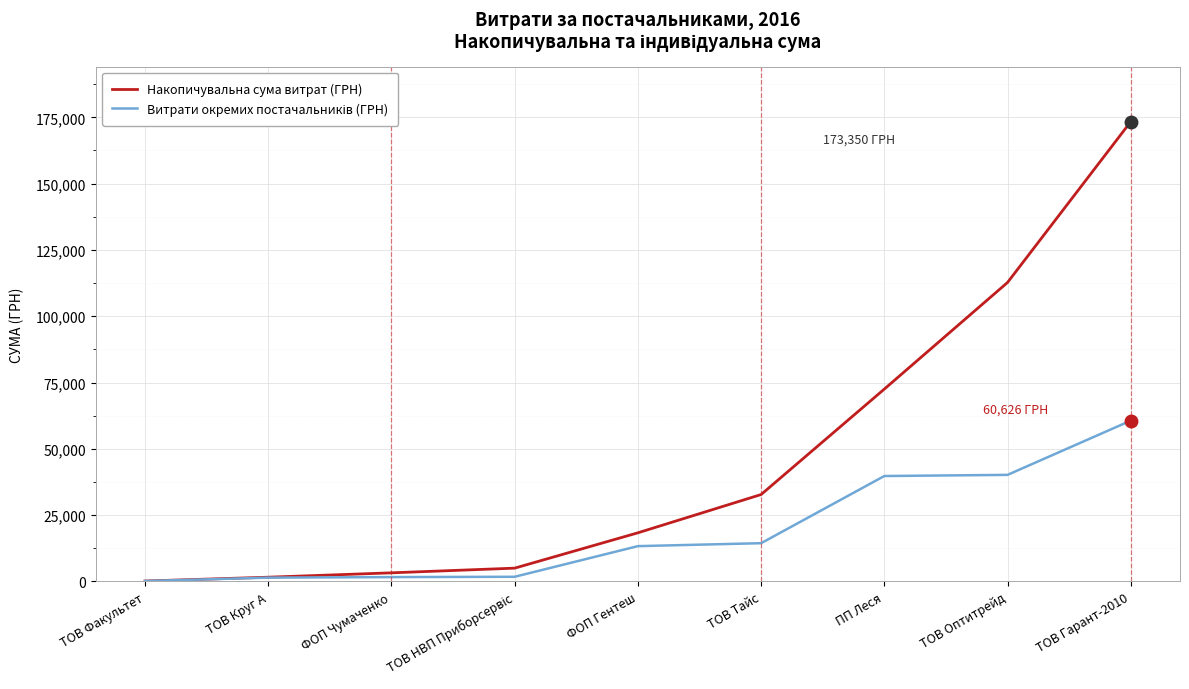

At which category is the sum across all series the highest?

ТОВ Гарант-2010